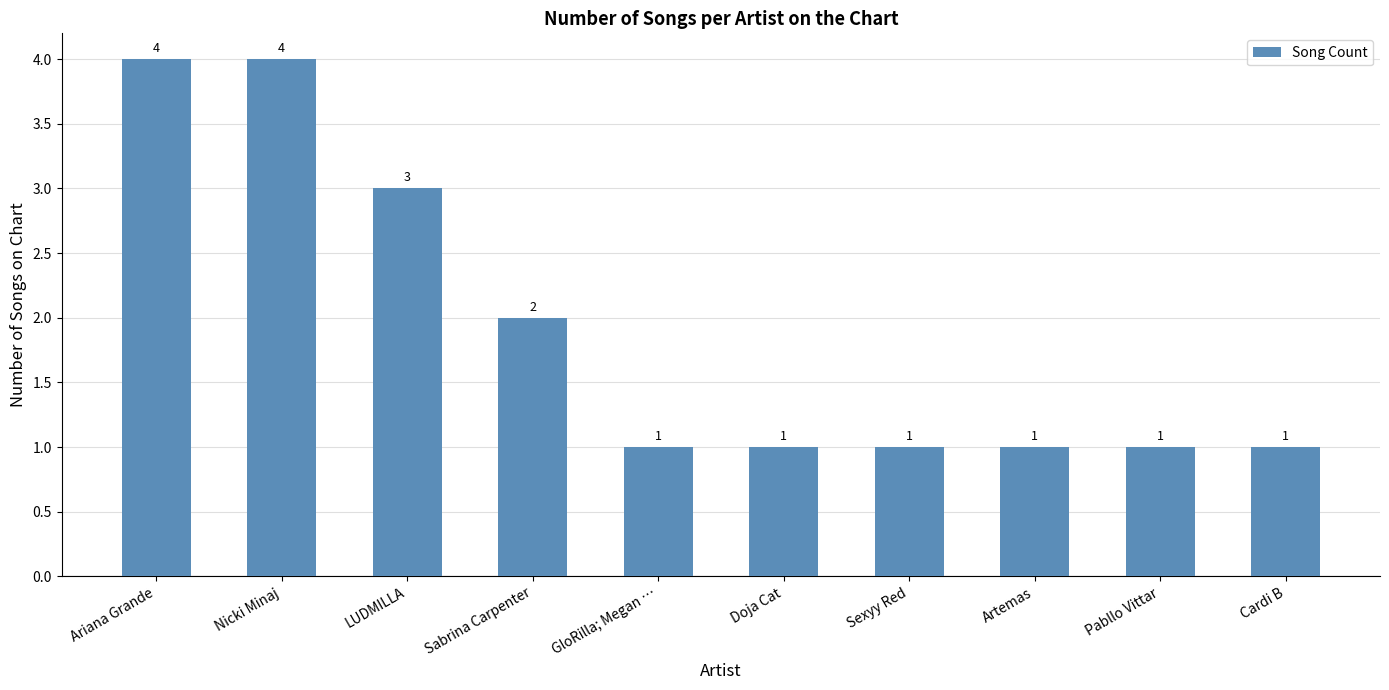

The value at Sexyy Red is 1. True or false?

True